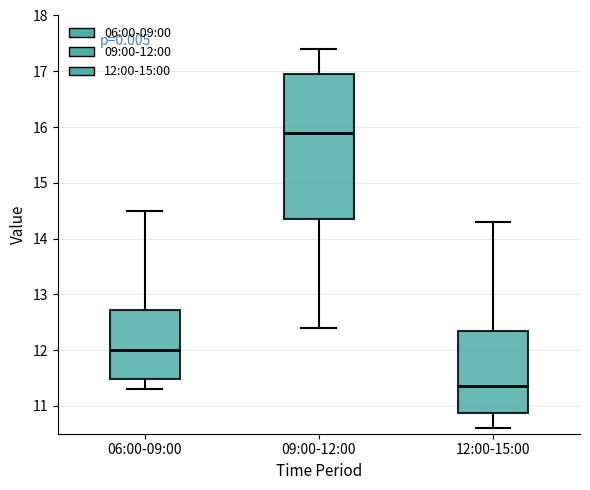

Reading left to right, read every box against the y-axis: the position of its median line, the range the box covers, and the ends of its whiskers. The values are not printed on the chart, so give them approximately, as read against the axis.

06:00-09:00: median 12.0, box 11.5 to 12.7, whiskers 11.3 to 14.5
09:00-12:00: median 15.9, box 14.4 to 17.0, whiskers 12.4 to 17.4
12:00-15:00: median 11.4, box 10.9 to 12.4, whiskers 10.6 to 14.3